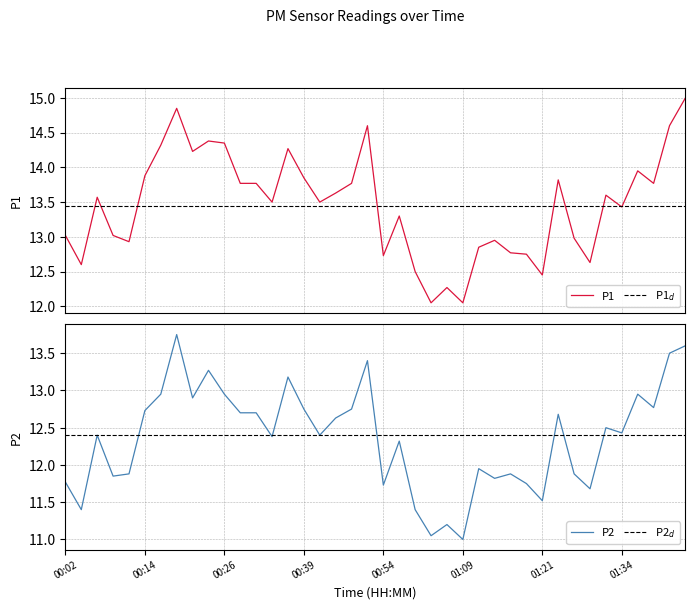

Which category has the highest value across all series?

01:44